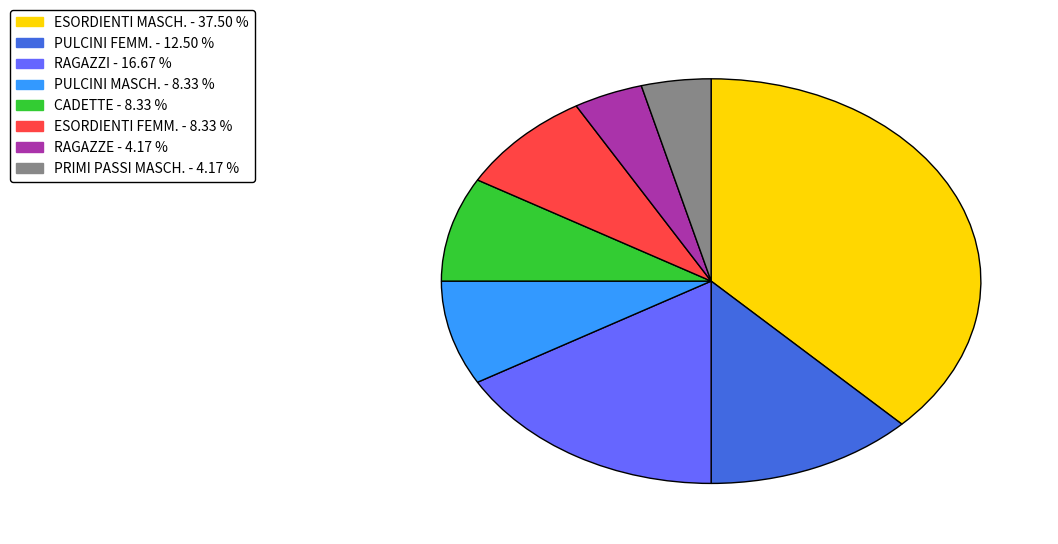

Which slice is the largest?

ESORDIENTI MASCH.